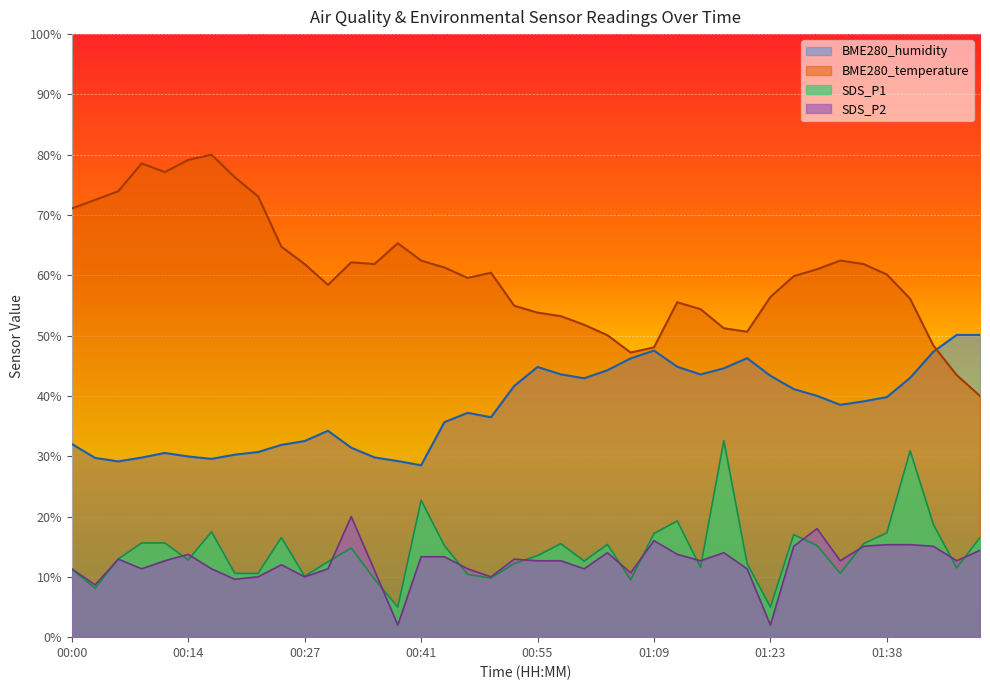

What is the value of the SDS_P2 point at the 30th from the left?

11.3